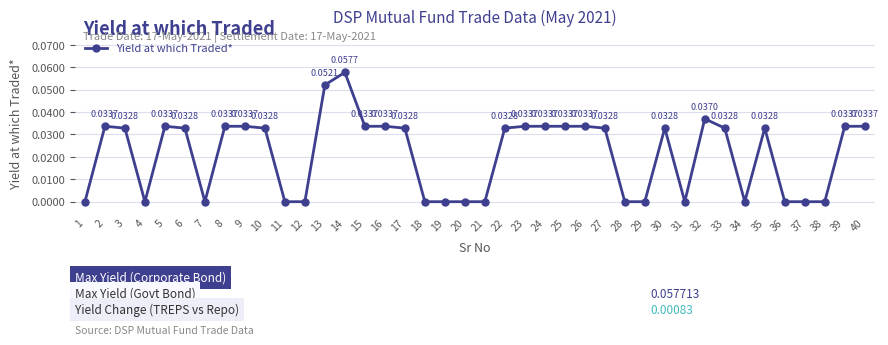

Where is the first local minimum?

4